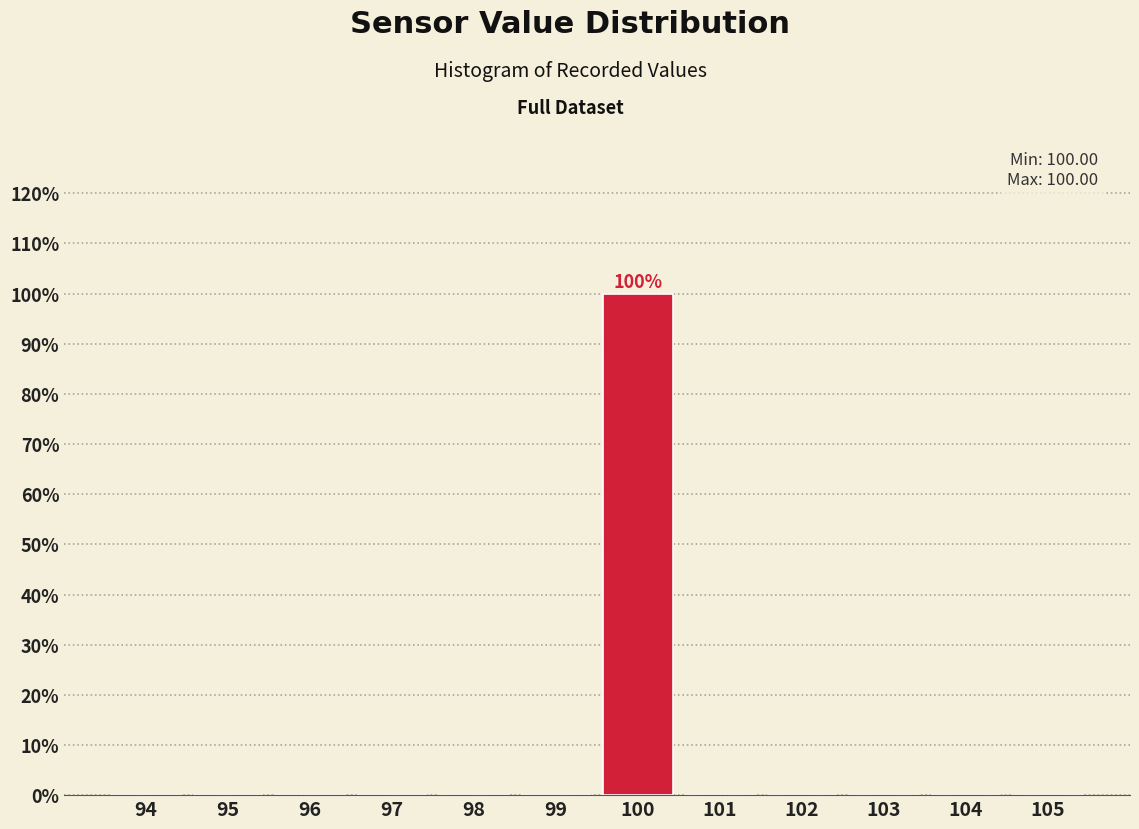

Reading left to right, transcribe all the data shown in this chart.

94=0	95=0	96=0	97=0	98=0	99=0	100=100	101=0	102=0	103=0	104=0	105=0